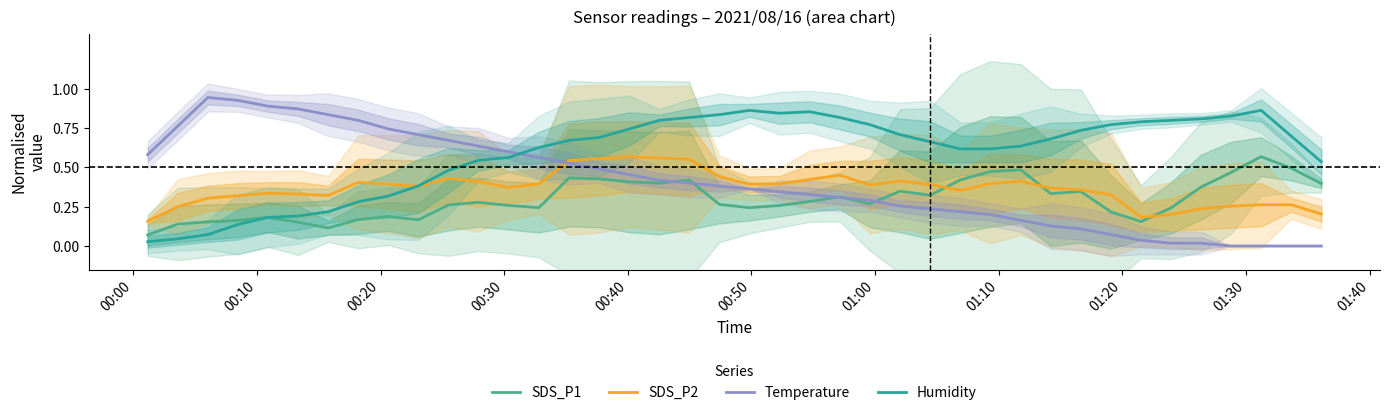

True or false: Temperature and SDS_P2 cross at least once.

True